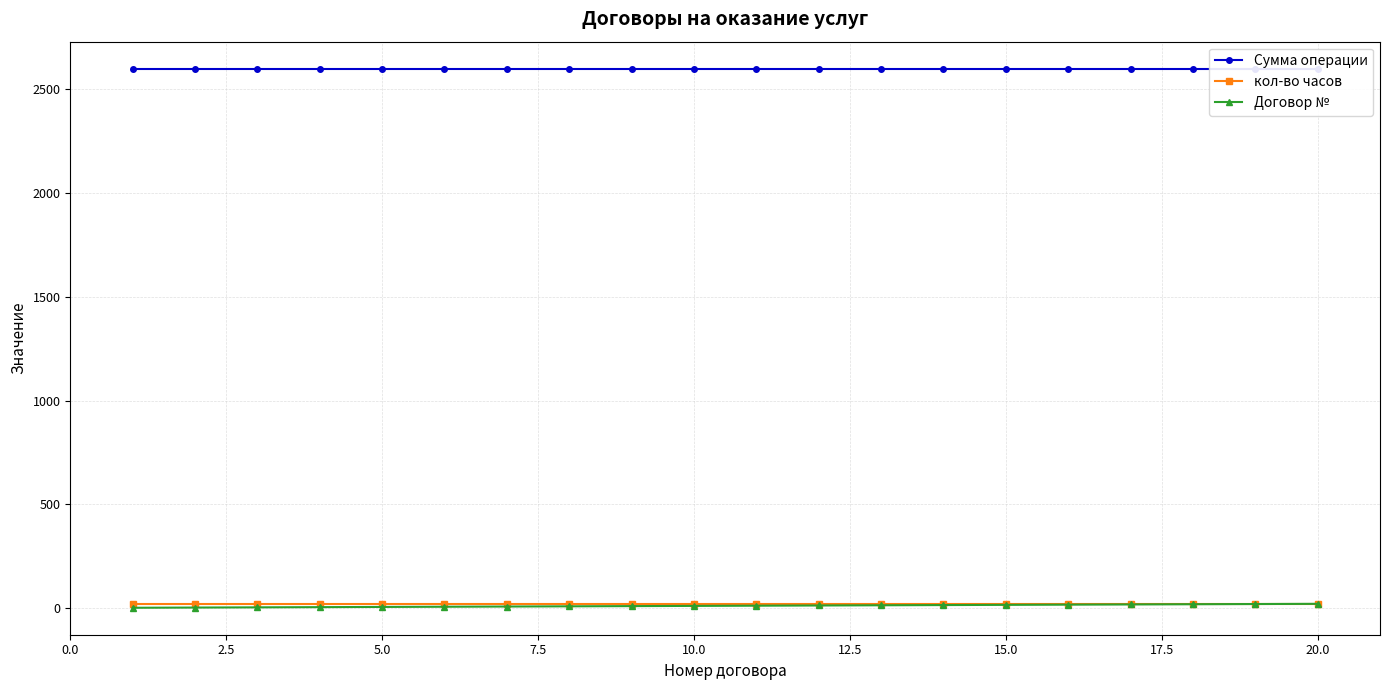

What is the value of the Договор № point at the 3rd from the left?

3